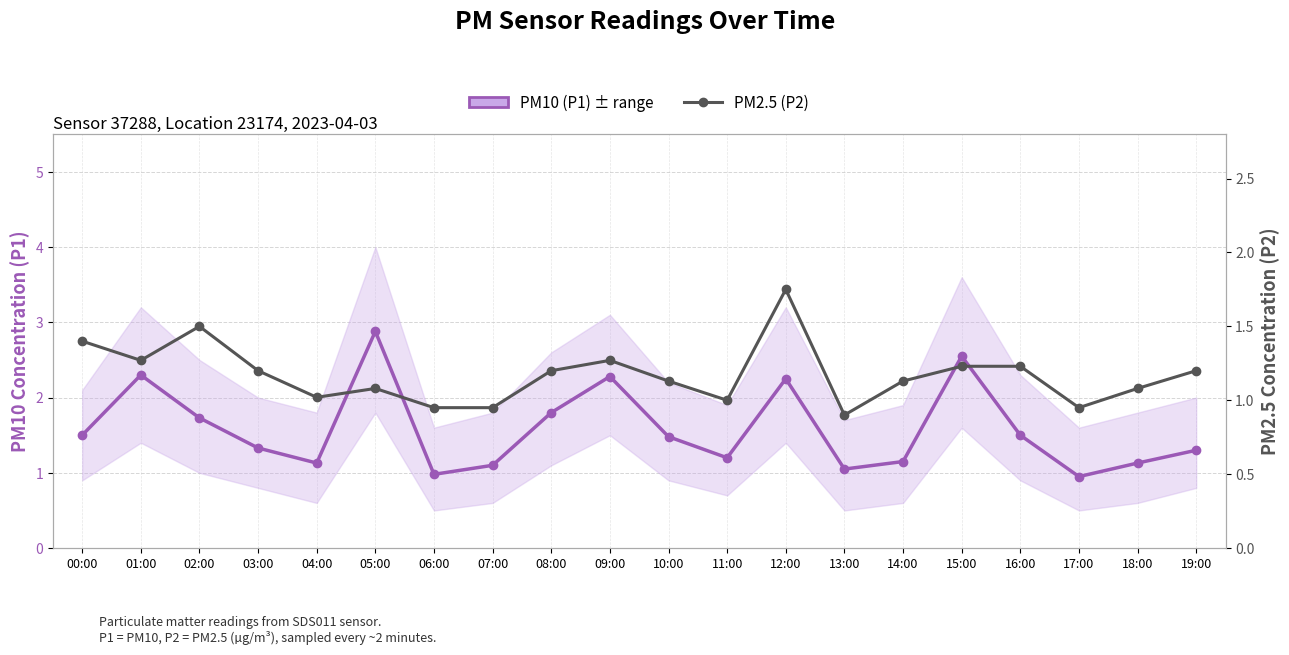

Which series changed the most between 16:00 and 17:00?

PM10 (P1)